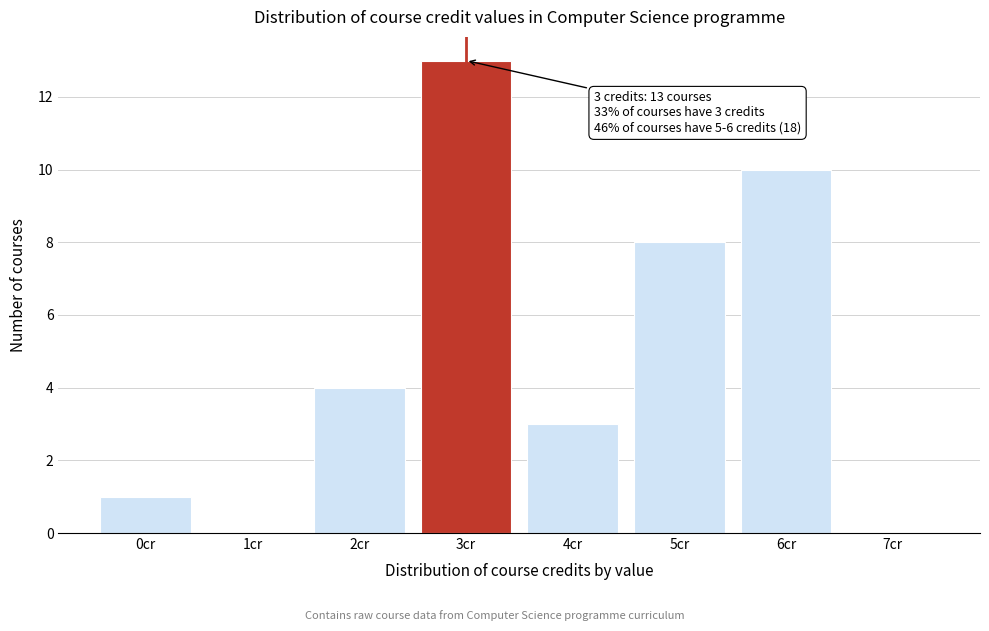

Reading right to left, what are all the values shown in this chart?

7cr=0	6cr=10	5cr=8	4cr=3	3cr=13	2cr=4	1cr=0	0cr=1